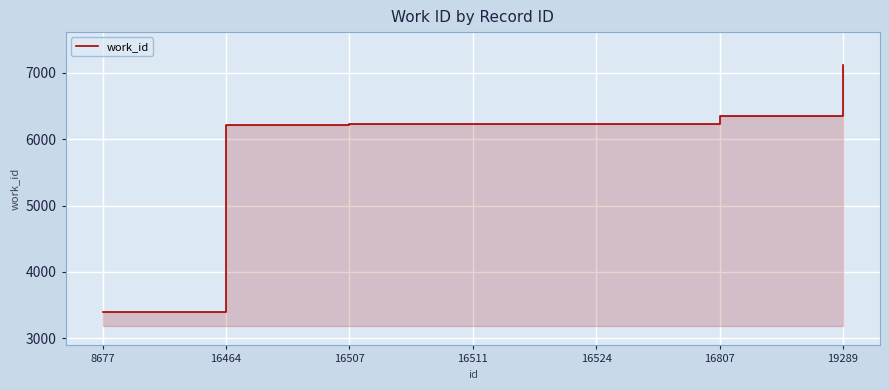

Which label corresponds to the smallest value in the chart?

8677